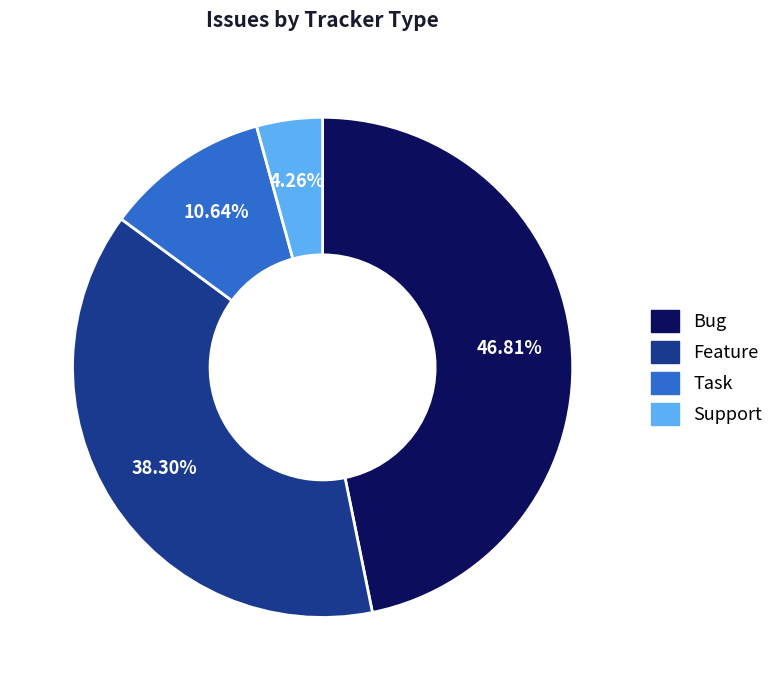

Count the number of slices in the pie.

4